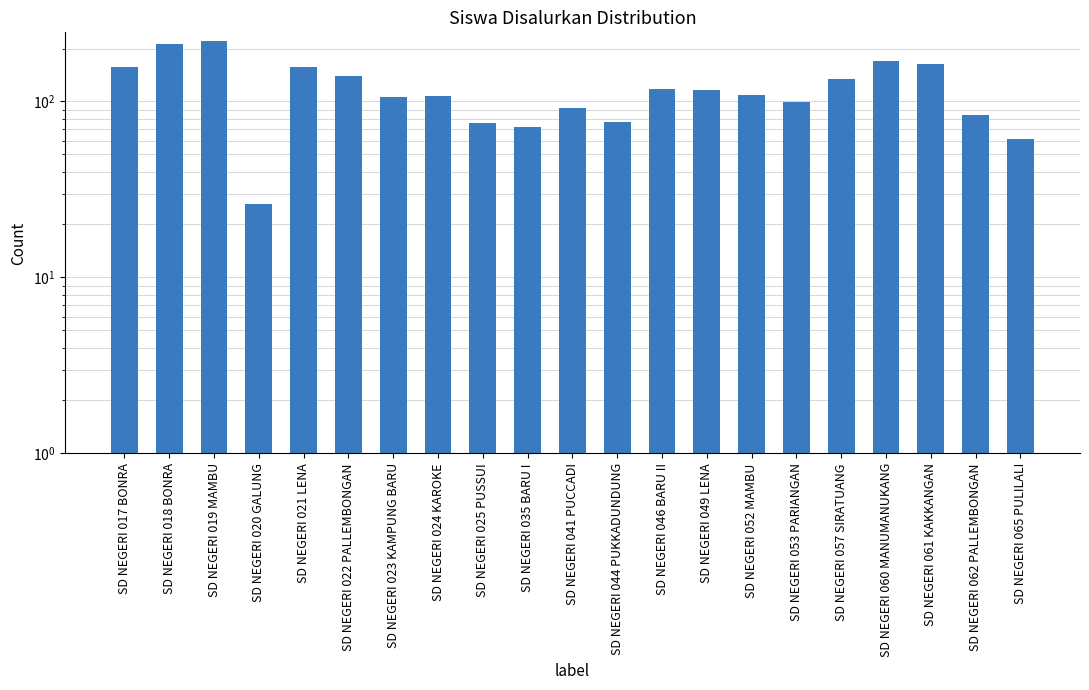

What is the label of the 15th bar from the left?

SD NEGERI 052 MAMBU